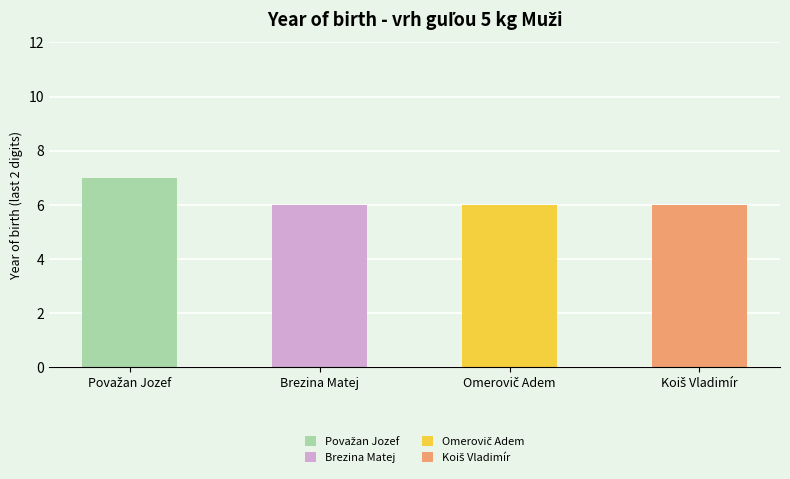

At which label is the value closest to 6?

Brezina Matej